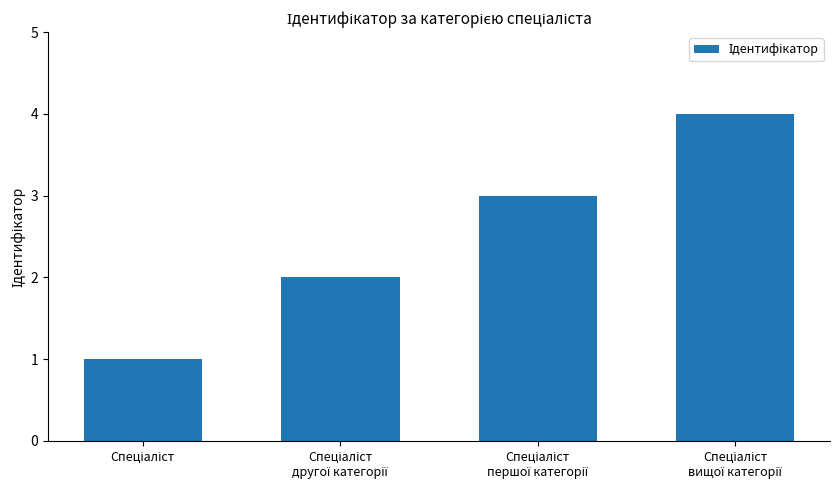

Reading left to right, what are all the values shown in this chart?

1	2	3	4